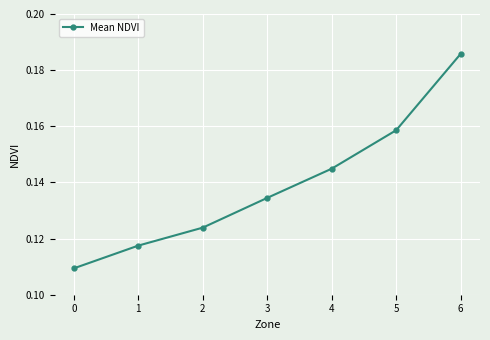

Does the chart have visible grid lines?

Yes